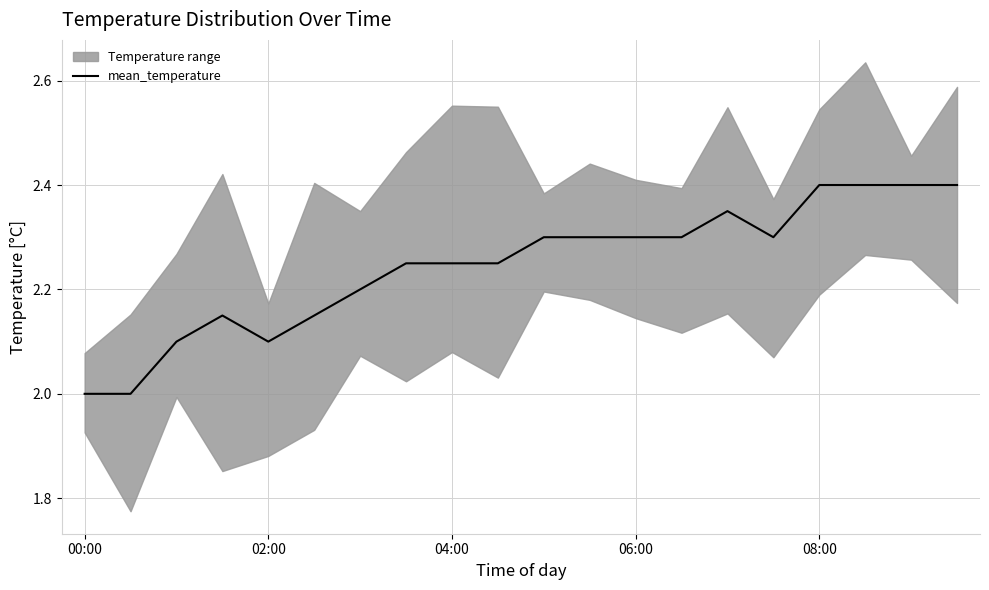

True or false: the data has more than 2 interior local peaks.

False